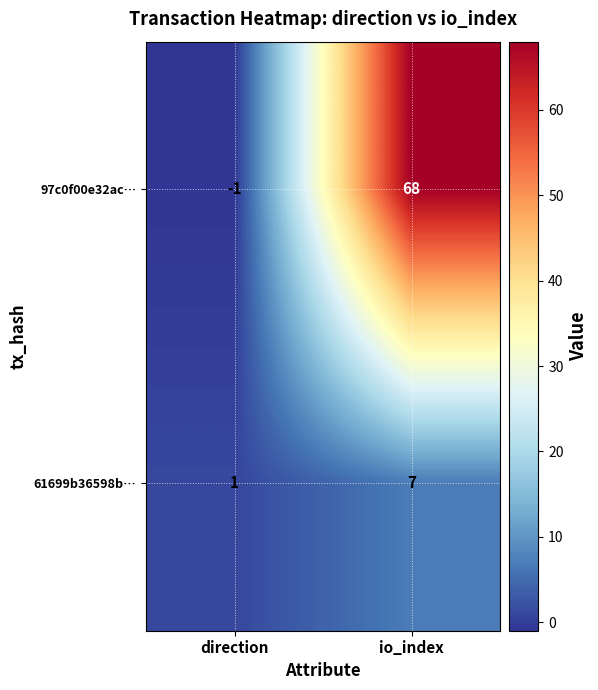

Between direction and io_index, which series saw the biggest shift?

97c0f00e32ac…